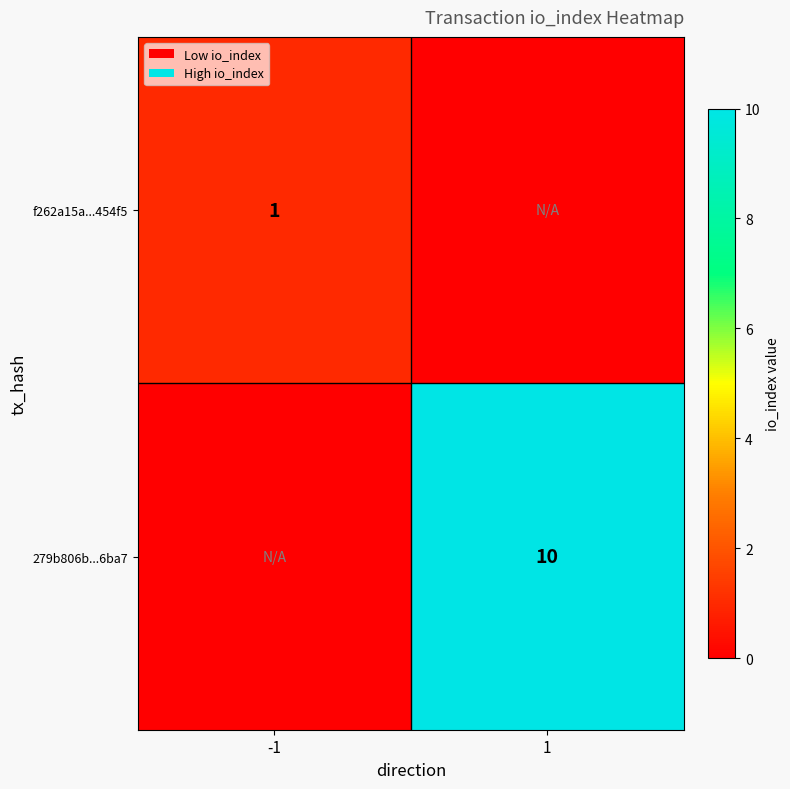

True or false: 279b806b...6ba7 has a value of 10 at 1.

True